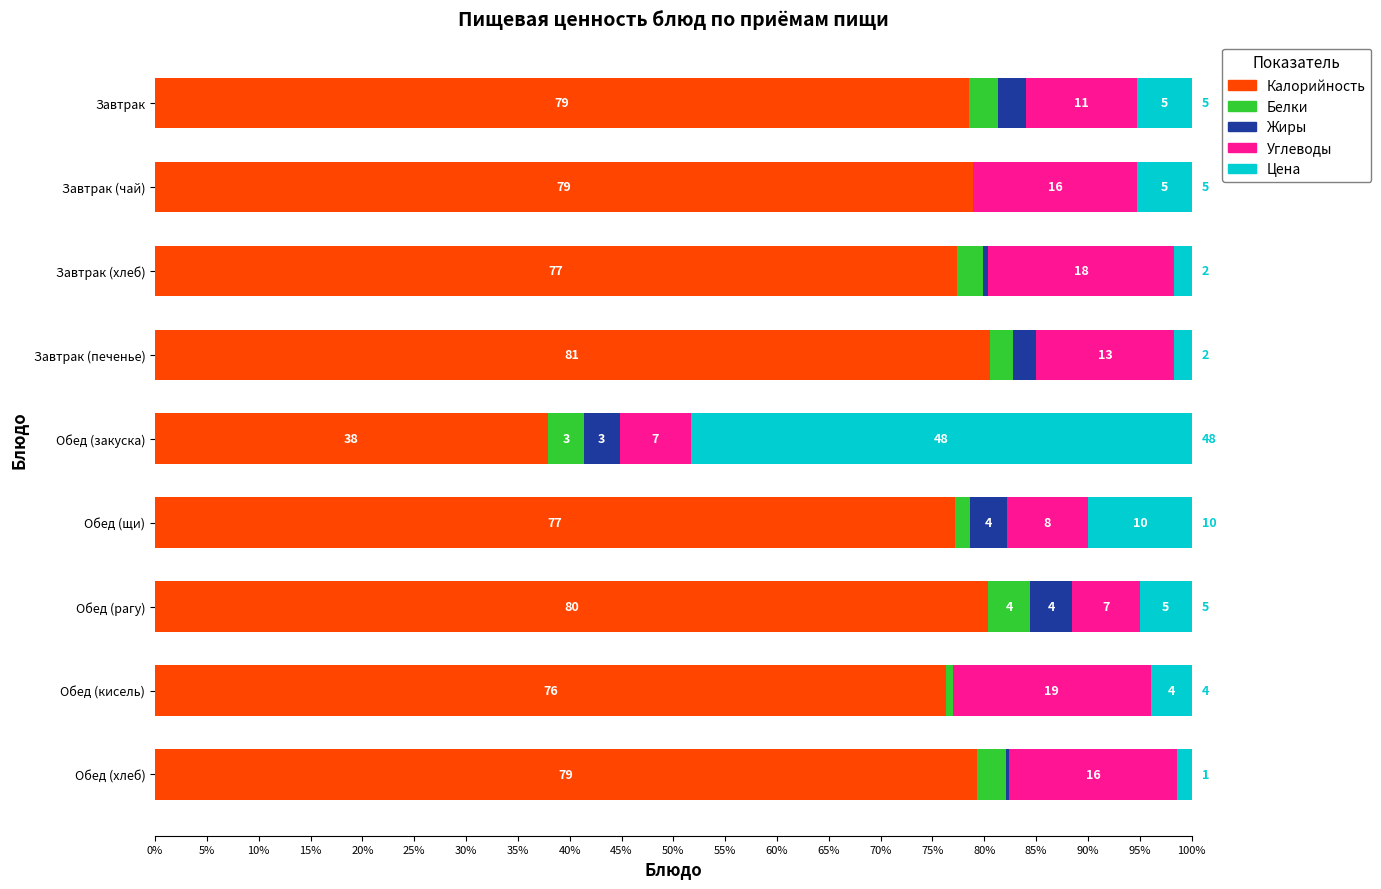

How many distinct data groups are displayed?

5